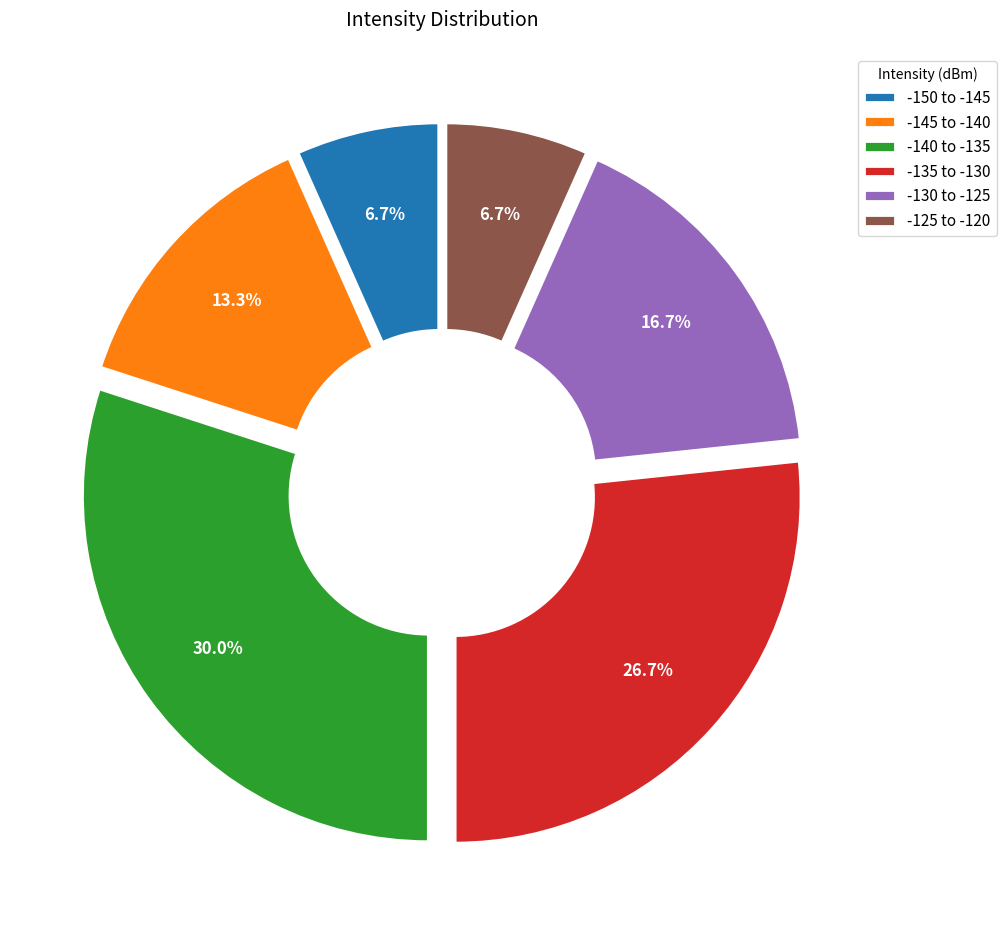

How many slices are in this pie chart?

6